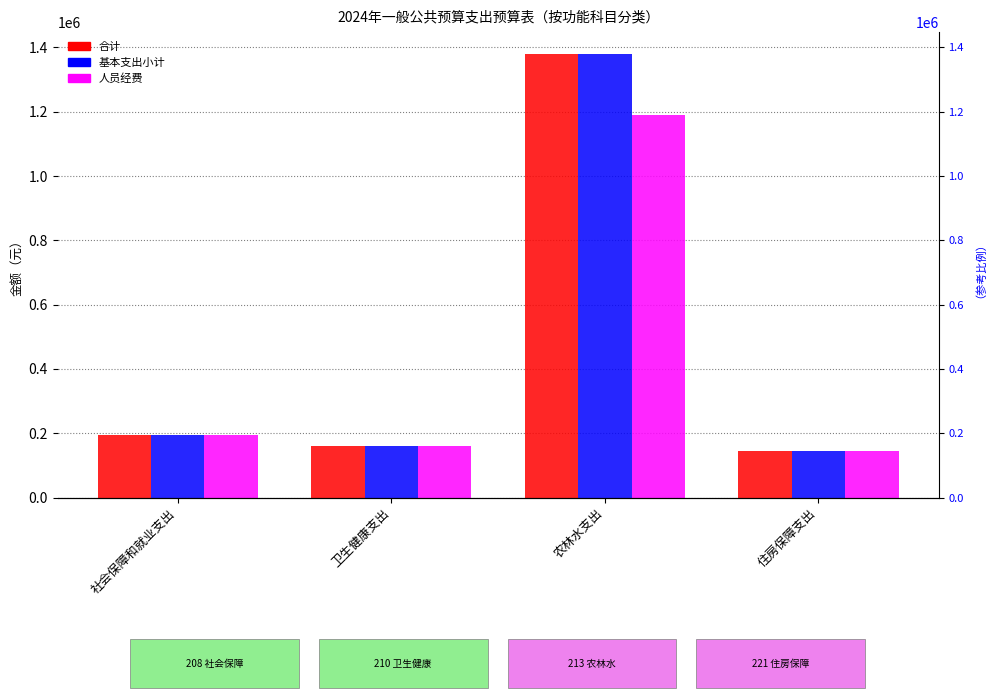

Reading right to left, transcribe all the data shown in this chart.

合计: 144049.8	1378746.9	160417.0	195609.8
基本支出小计: 144049.8	1378746.9	160417.0	195609.8
人员经费: 144049.8	1188511.0	160417.0	194109.8